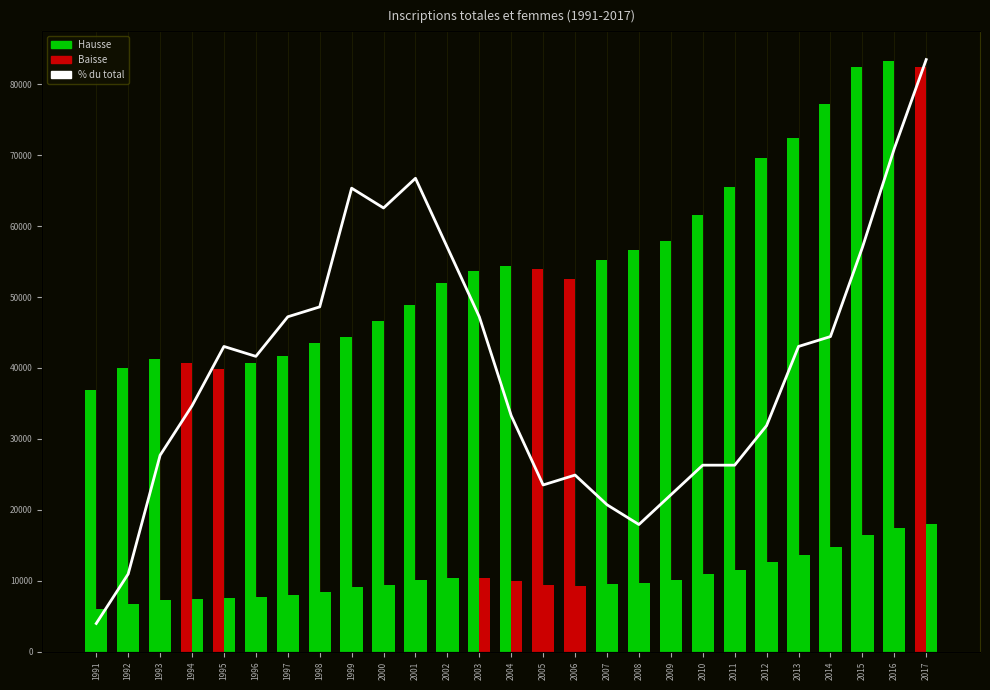

At which category is the sum across all series the highest?

2017